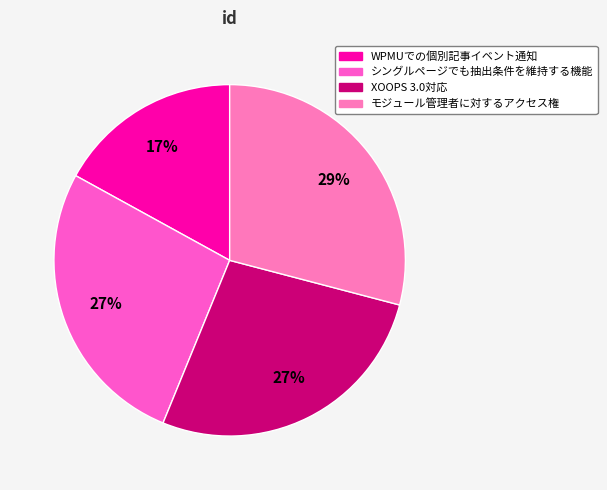

The WPMUでの個別記事イベント通知 slice represents 5% of the pie. True or false?

False